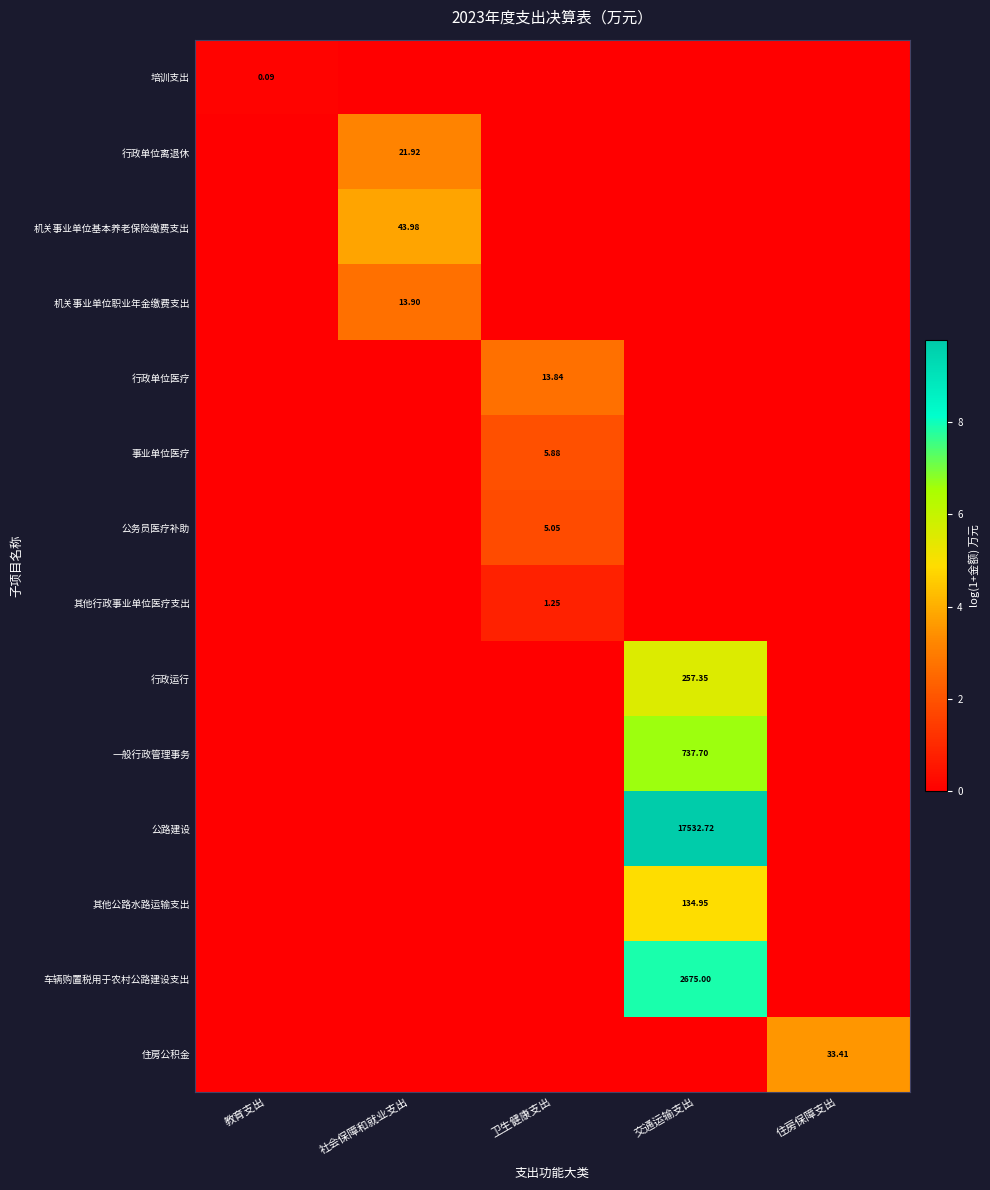

At how many categories does at least one series exceed 3?

3